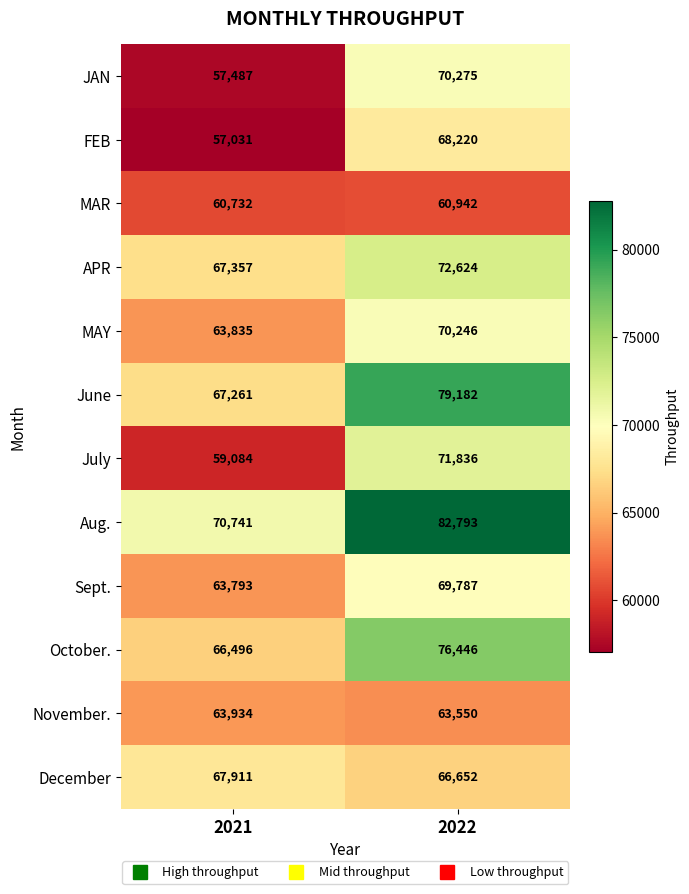

How many categories are shown in the chart?

2